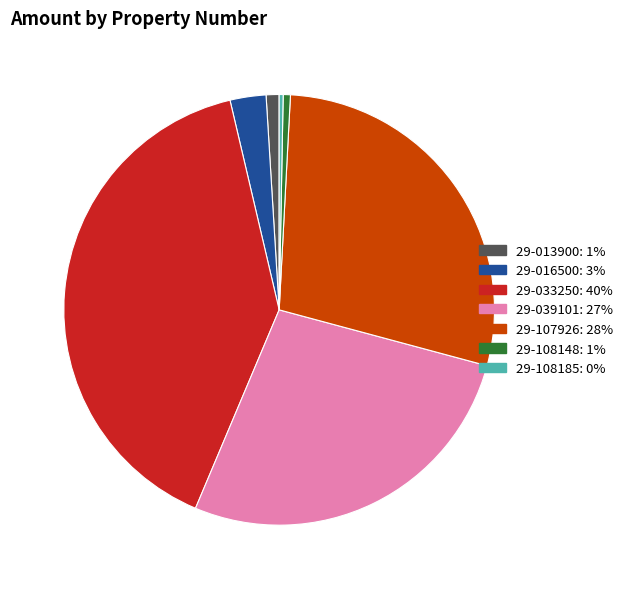

True or false: 29-033250: 40% accounts for 40% of the total.

True